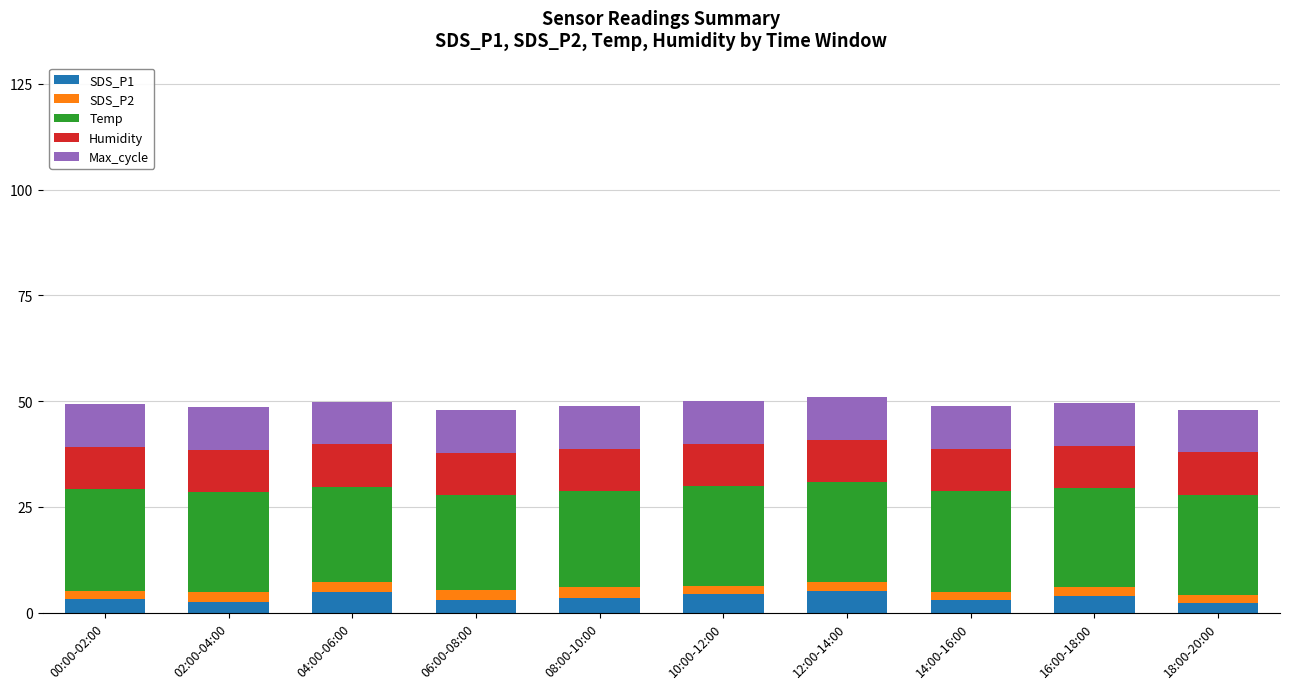

What is the sum of all SDS_P1 values?

35.5